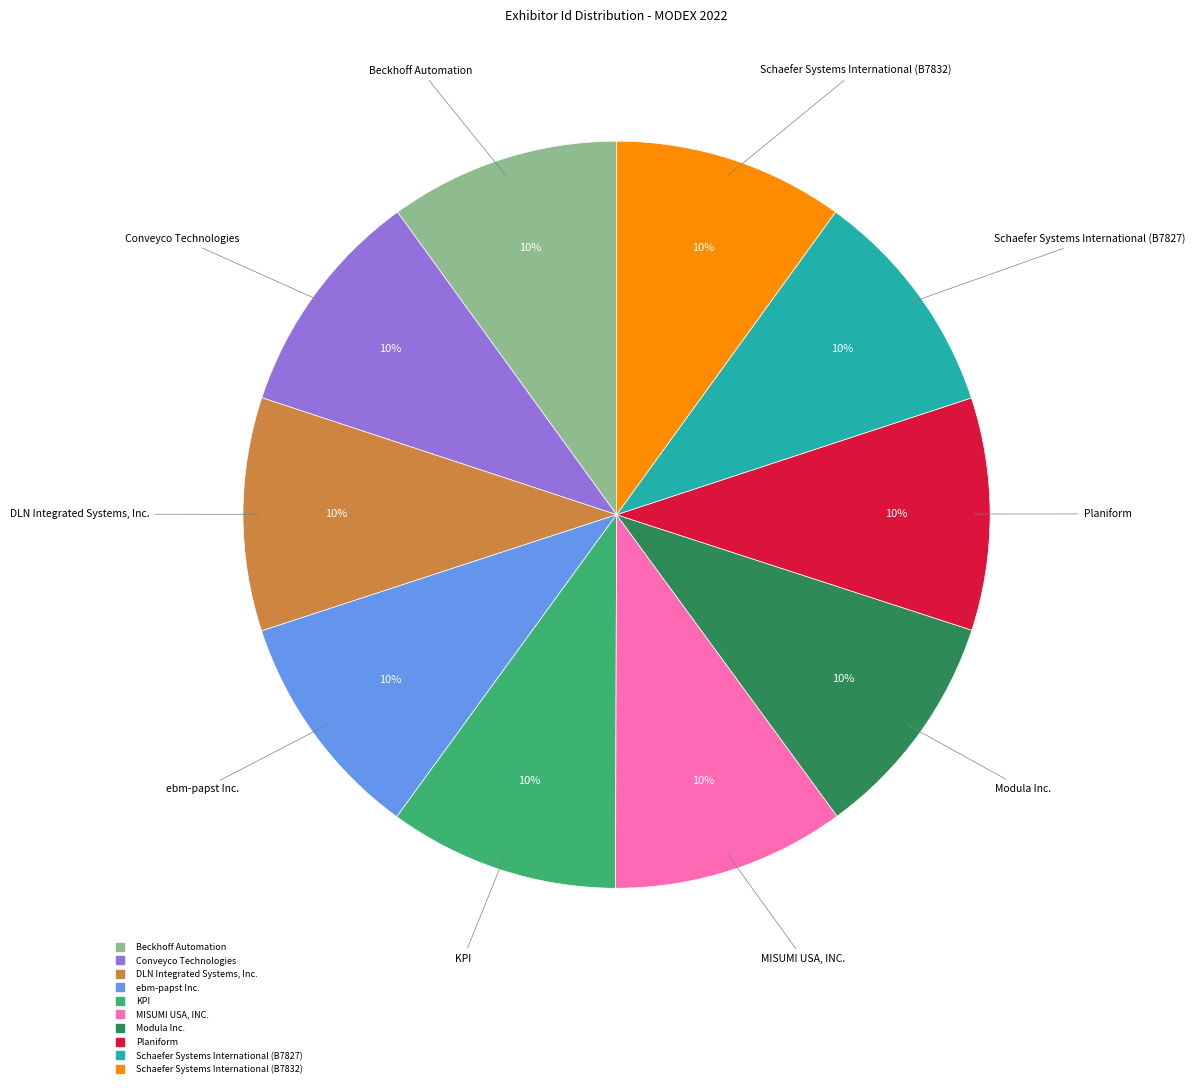

What is the ratio of the value at Conveyco Technologies to the value at Modula Inc.?

1.0